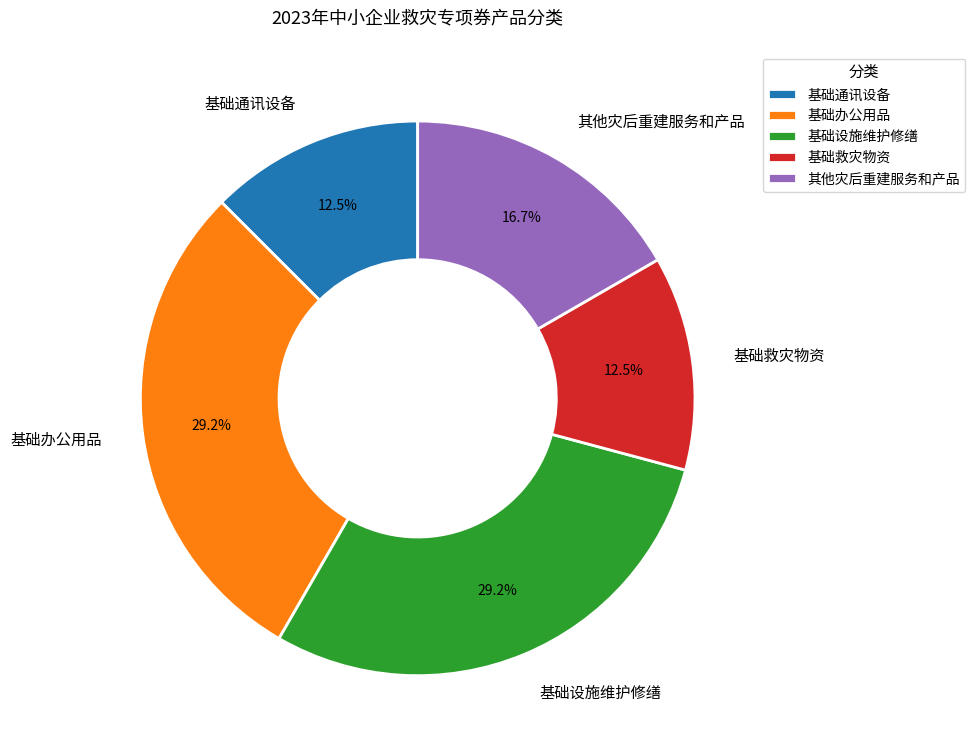

Is there any slice that represents more than half of the pie?

No